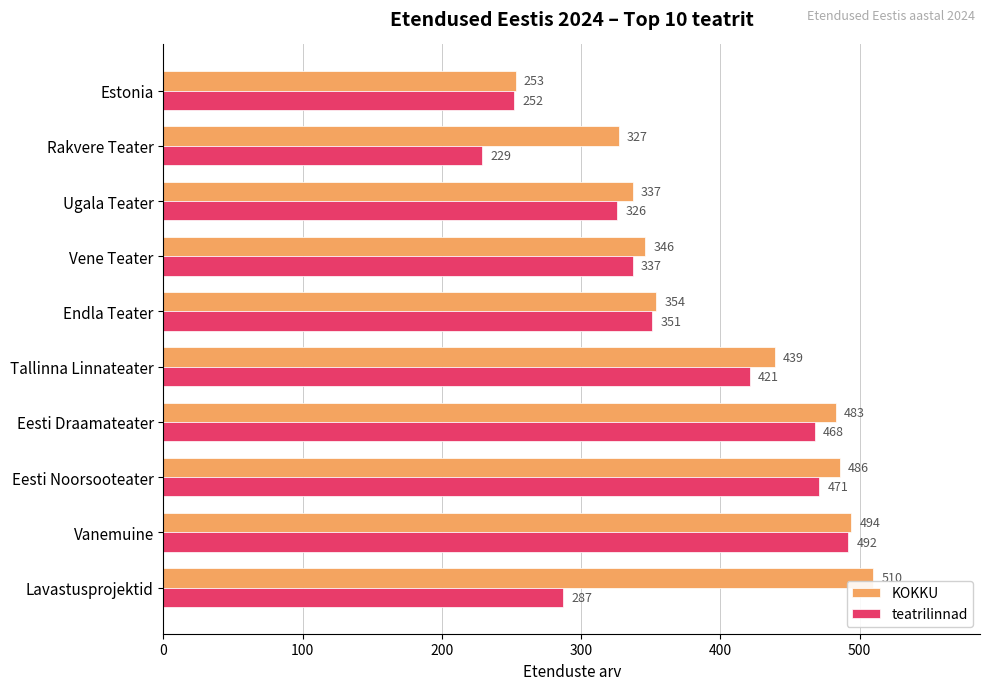

What is the lowest value of the teatrilinnad series?

229